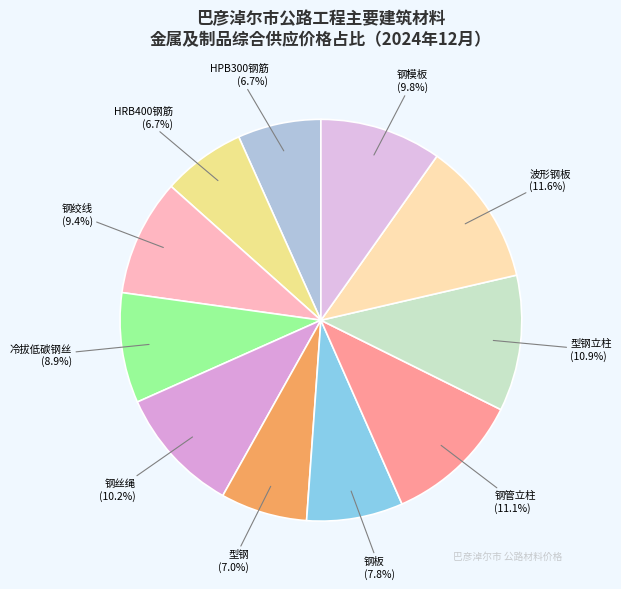

Rank the categories by value from lowest to highest.

HRB400钢筋, HPB300钢筋, 型钢, 钢板, 冷拔低碳钢丝, 钢绞线, 钢模板, 钢丝绳, 型钢立柱, 钢管立柱, 波形钢板